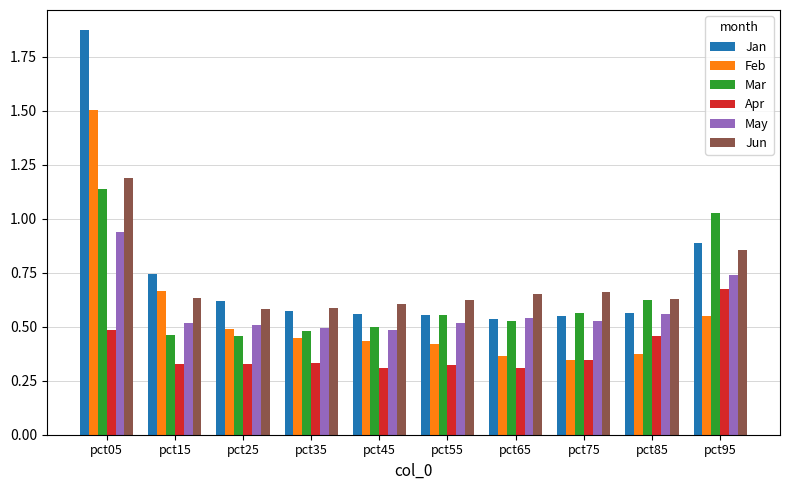

Is the value of Feb at pct45 greater than the value of Mar at pct45?

No